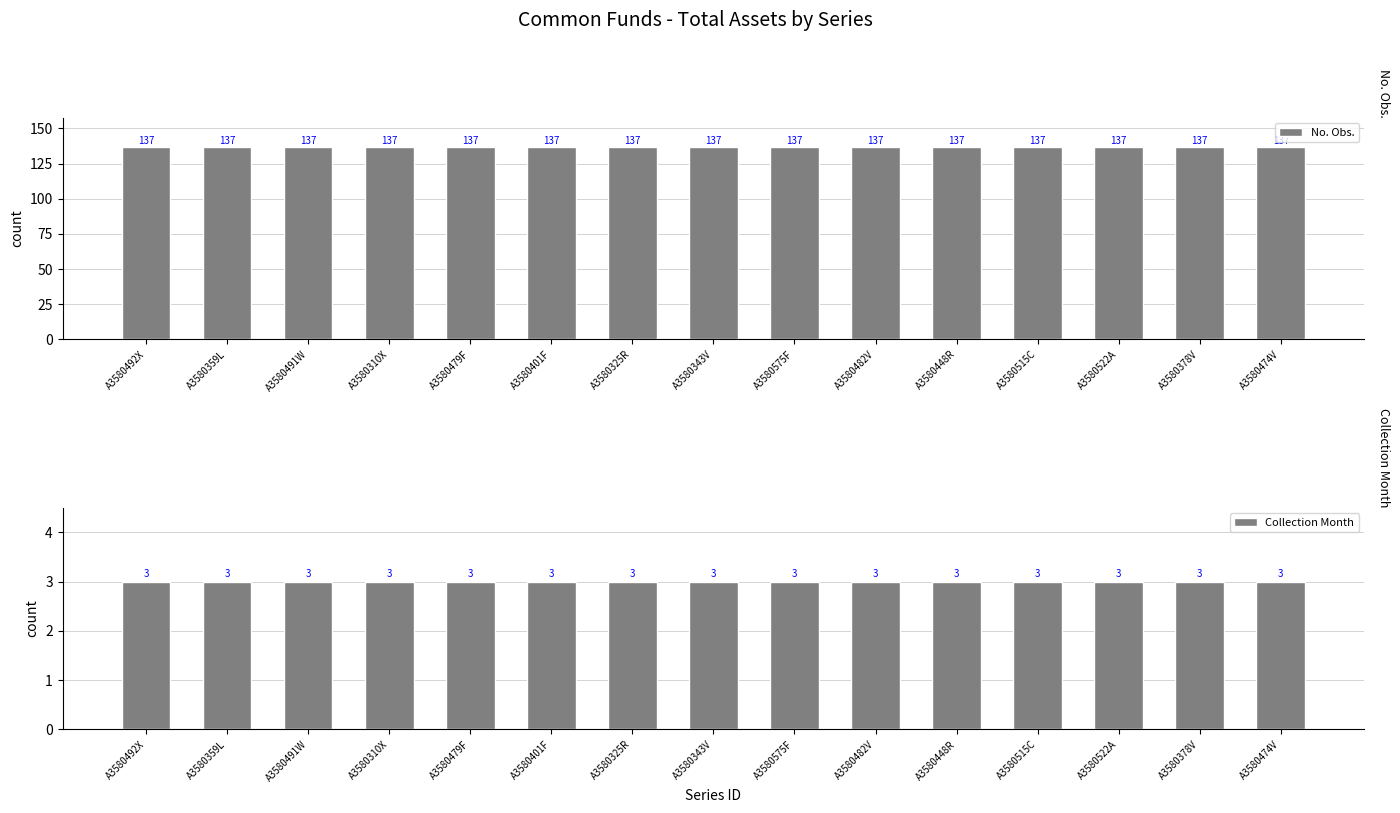

Count the number of data series in this chart.

2